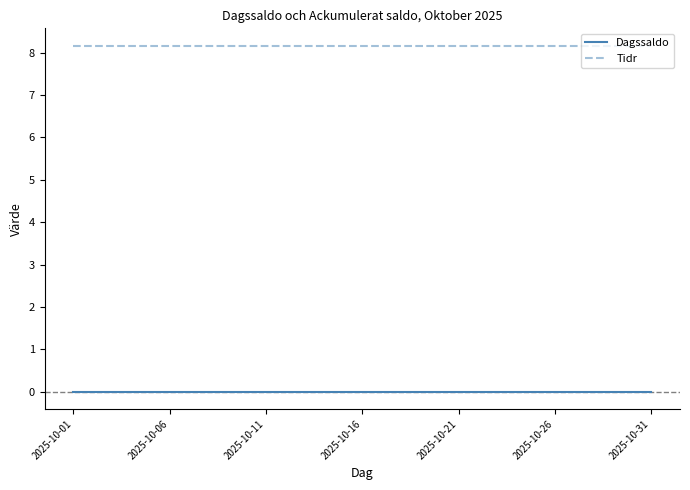

At how many categories does at least one series exceed 0?

31